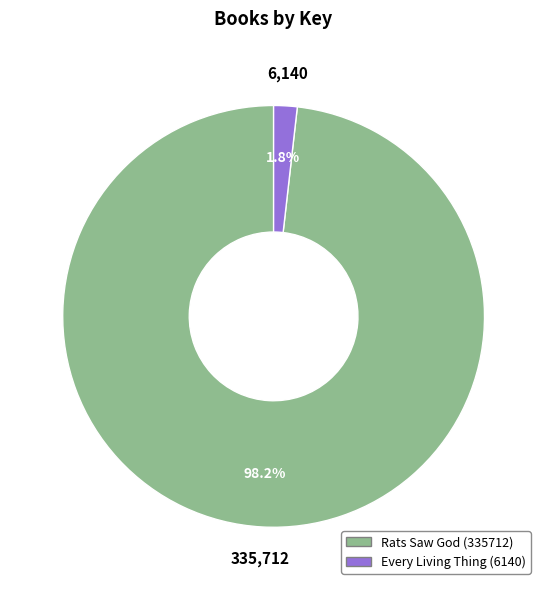

What percentage is NOT represented by Every Living Thing (6140)?

98.2%